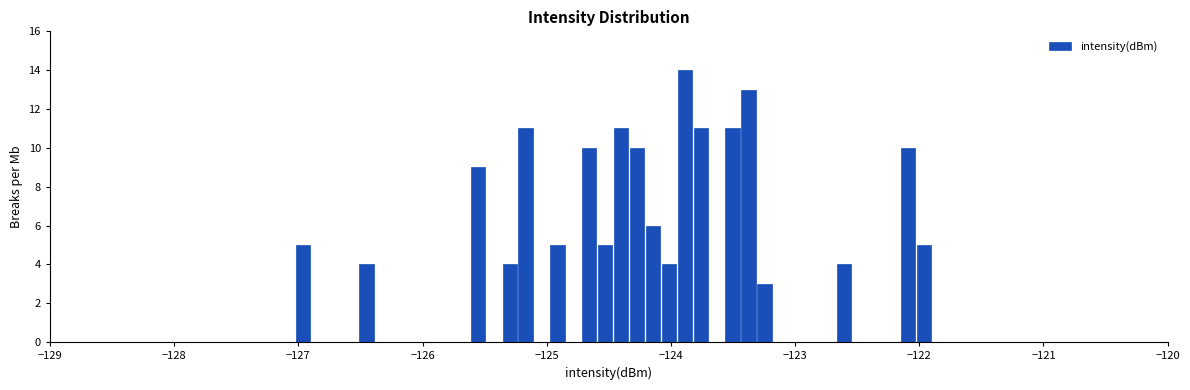

Read against the x-axis, roughly where is the centre of the tallest bar?

-123.9